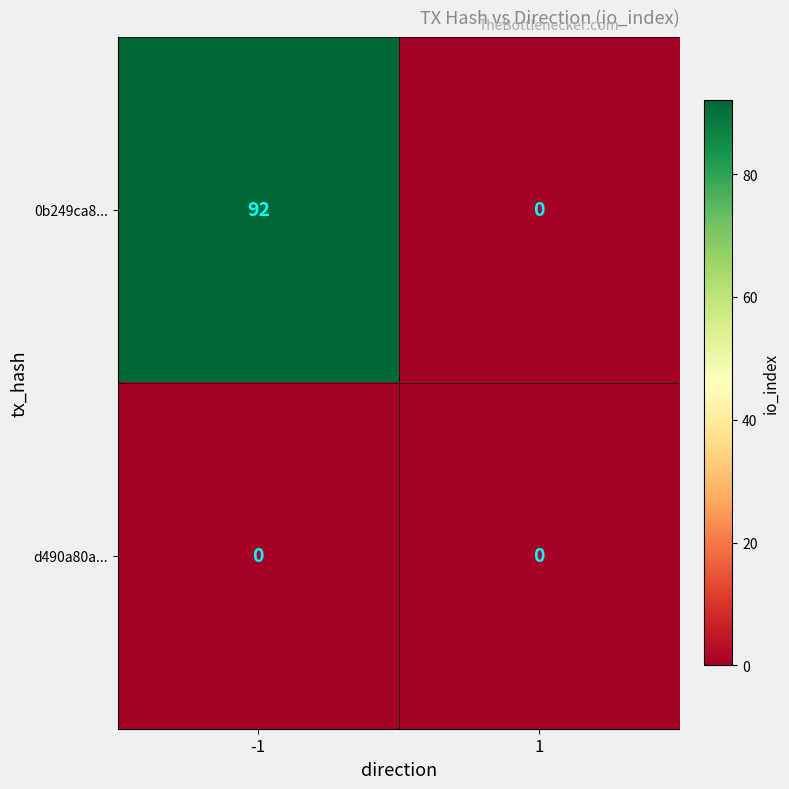

Which series has the largest total across all categories?

0b249ca8...